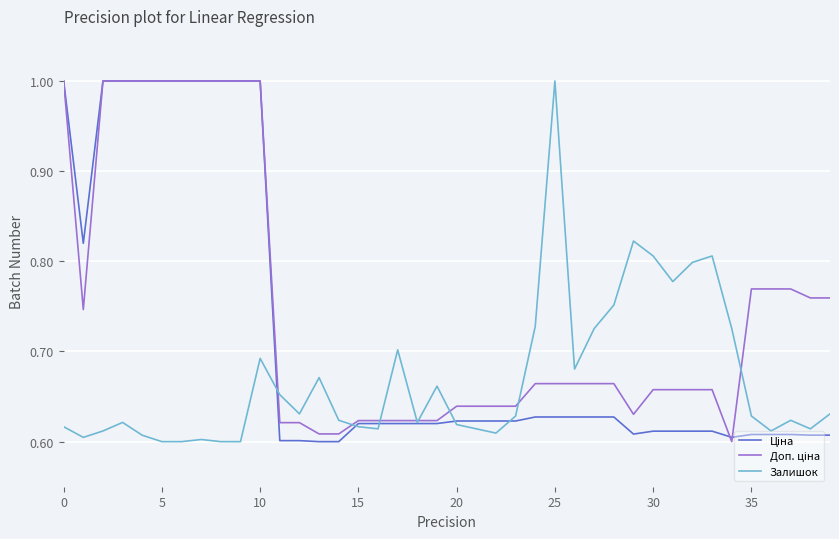

What is the maximum value shown in the chart?

1.0